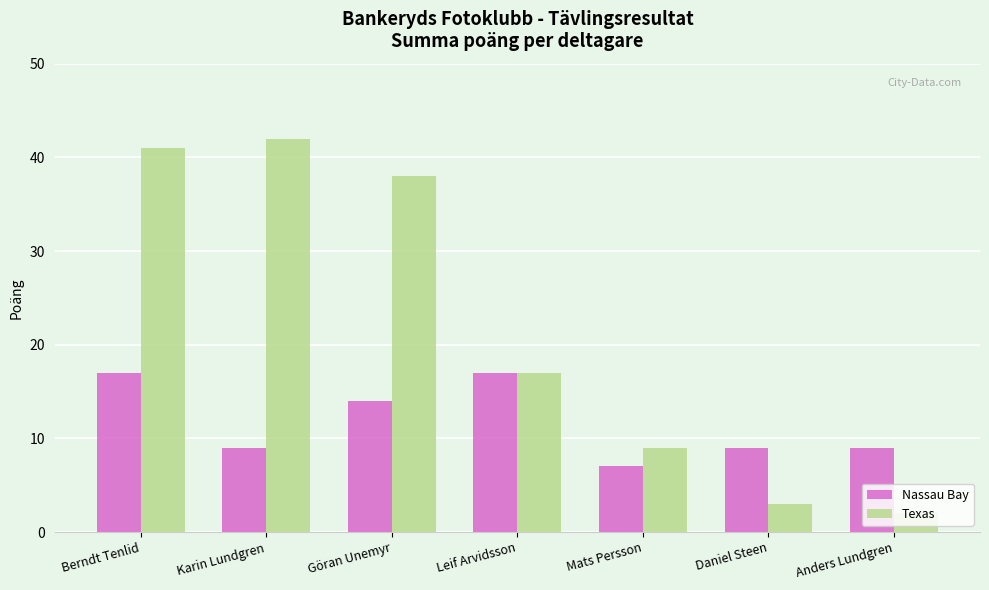

Reading left to right, what are all the values shown in this chart?

Nassau Bay: Berndt Tenlid=17	Karin Lundgren=9	Göran Unemyr=14	Leif Arvidsson=17	Mats Persson=7	Daniel Steen=9	Anders Lundgren=9
Texas: Berndt Tenlid=41	Karin Lundgren=42	Göran Unemyr=38	Leif Arvidsson=17	Mats Persson=9	Daniel Steen=3	Anders Lundgren=2